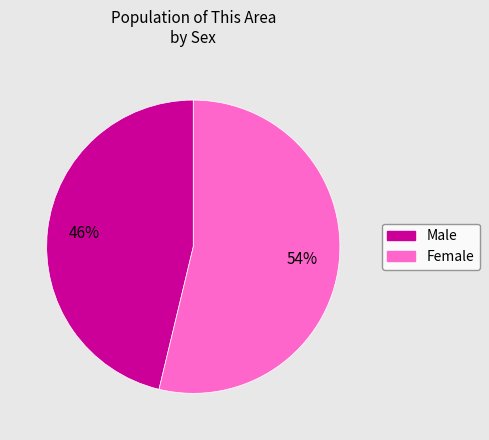

Rank the categories by value from lowest to highest.

Male, Female